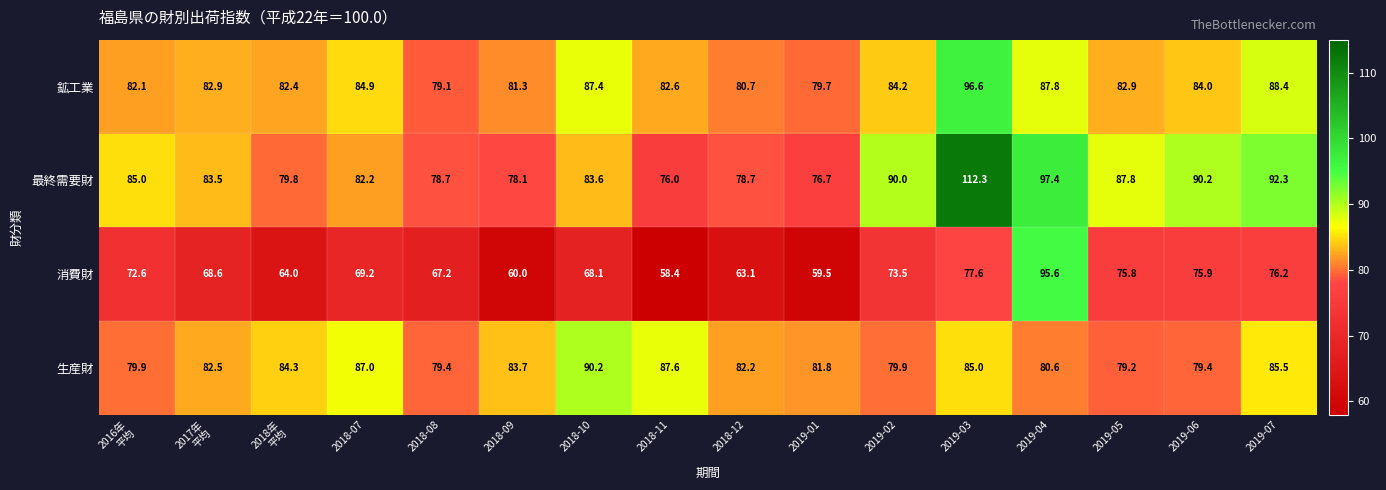

What value does the 最終需要財 series have at 2019-05?

87.8